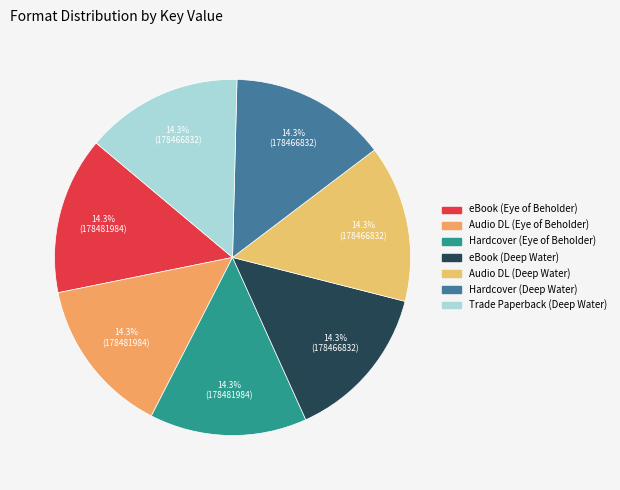

What is the largest slice in the pie chart?

eBook (Eye of the Beholder)